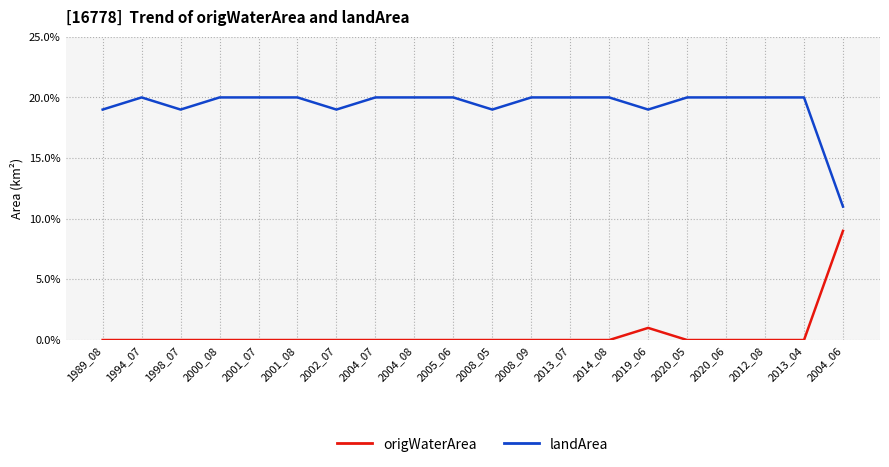

Does the chart display data point markers on the line(s)?

No